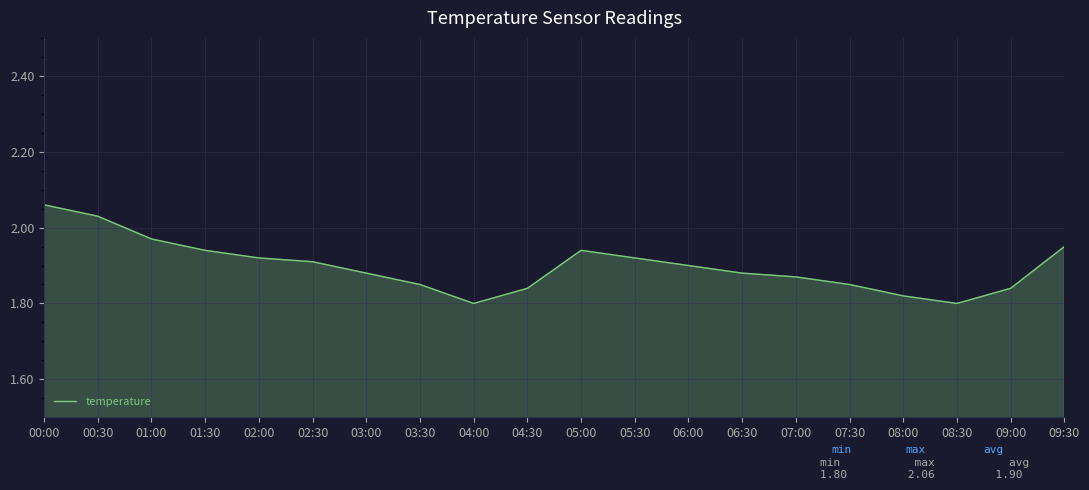

Which has a higher value, 07:00 or 09:00?

07:00